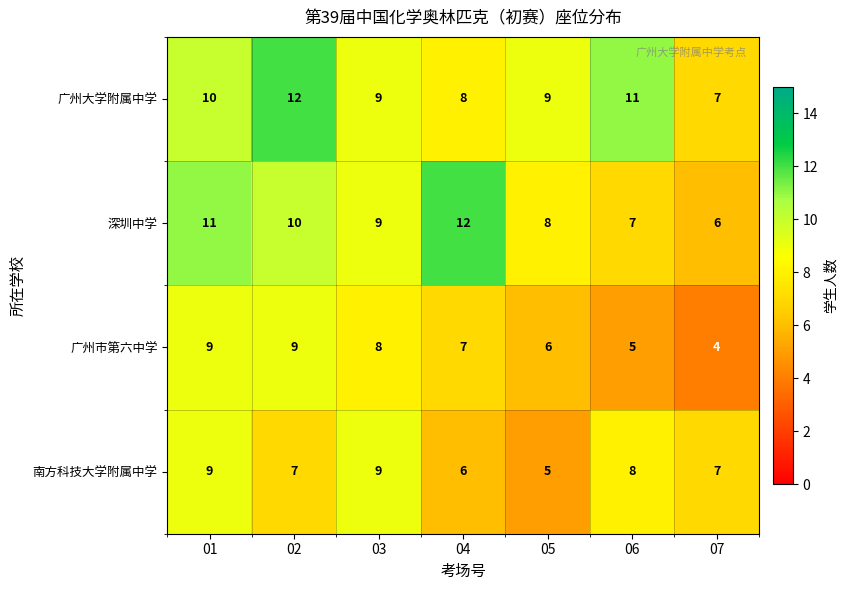

What is the spread (max minus min) of values at 03?

1